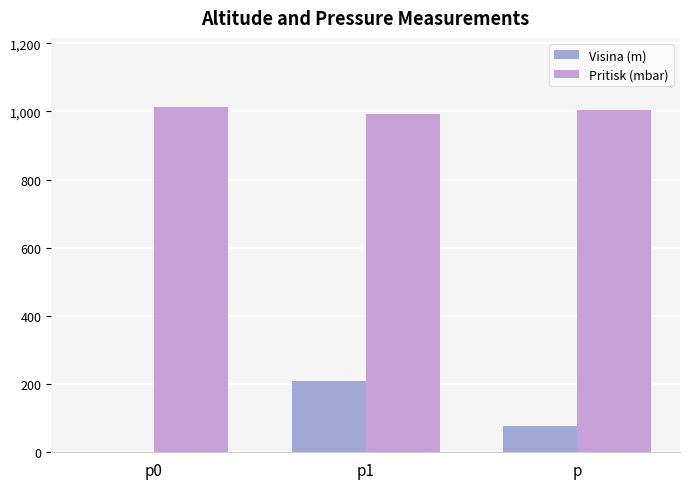

Count the Visina (m) values in the range 0 to 210.

3